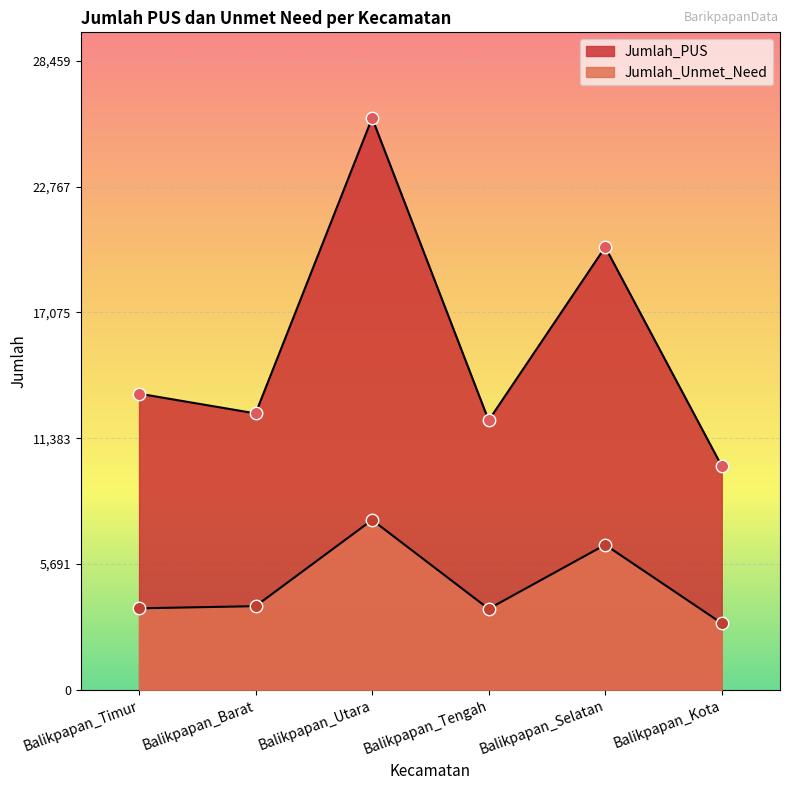

Which series has the largest total across all categories?

Jumlah_PUS